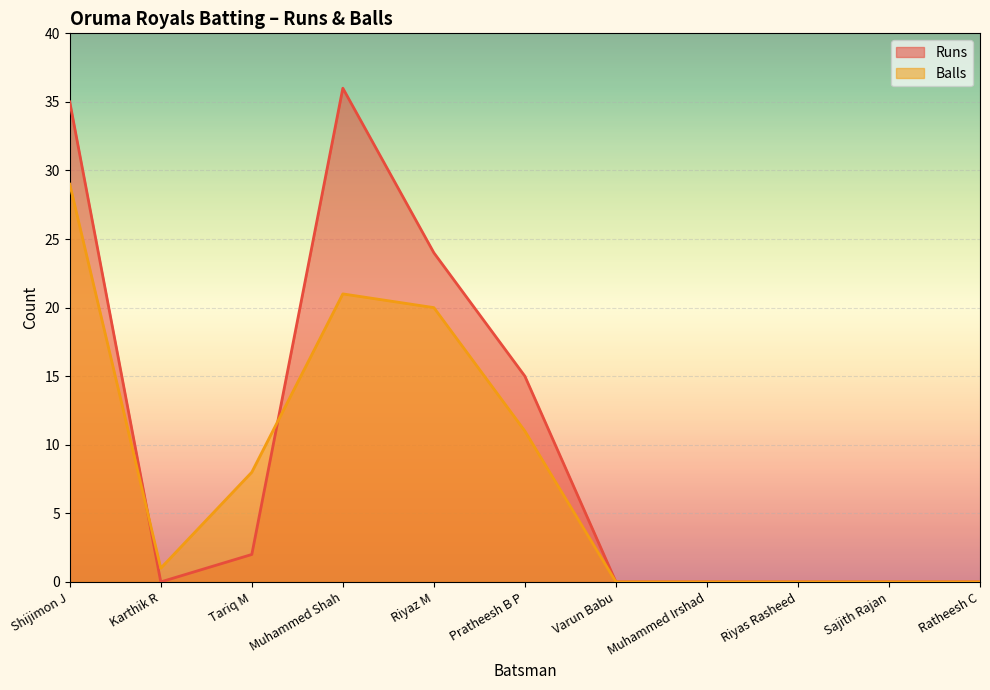

How many lines are shown in the chart?

2